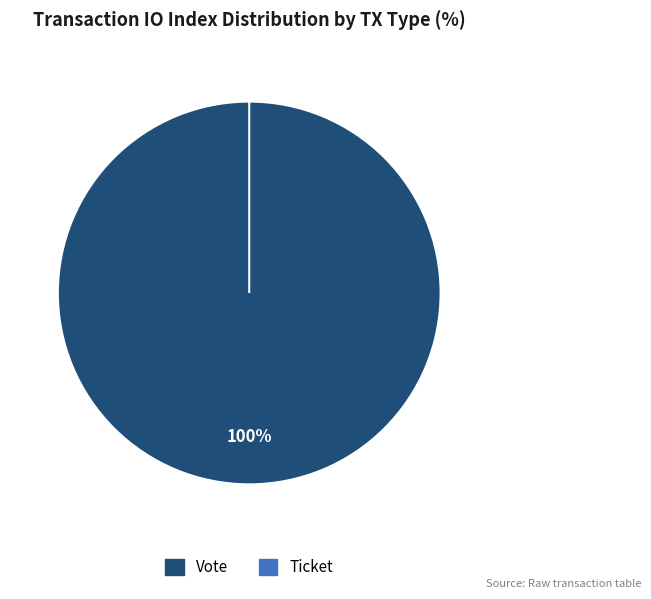

Is there a majority slice in this chart?

Yes